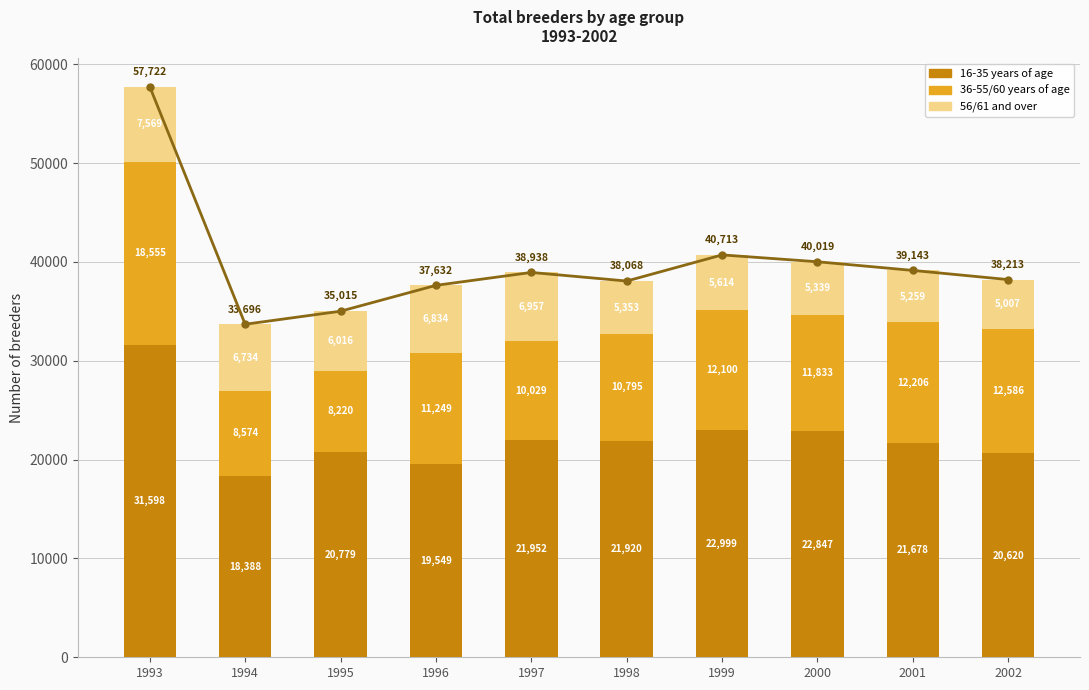

The value of 16-35 years of age at 2001 is 32652. True or false?

False